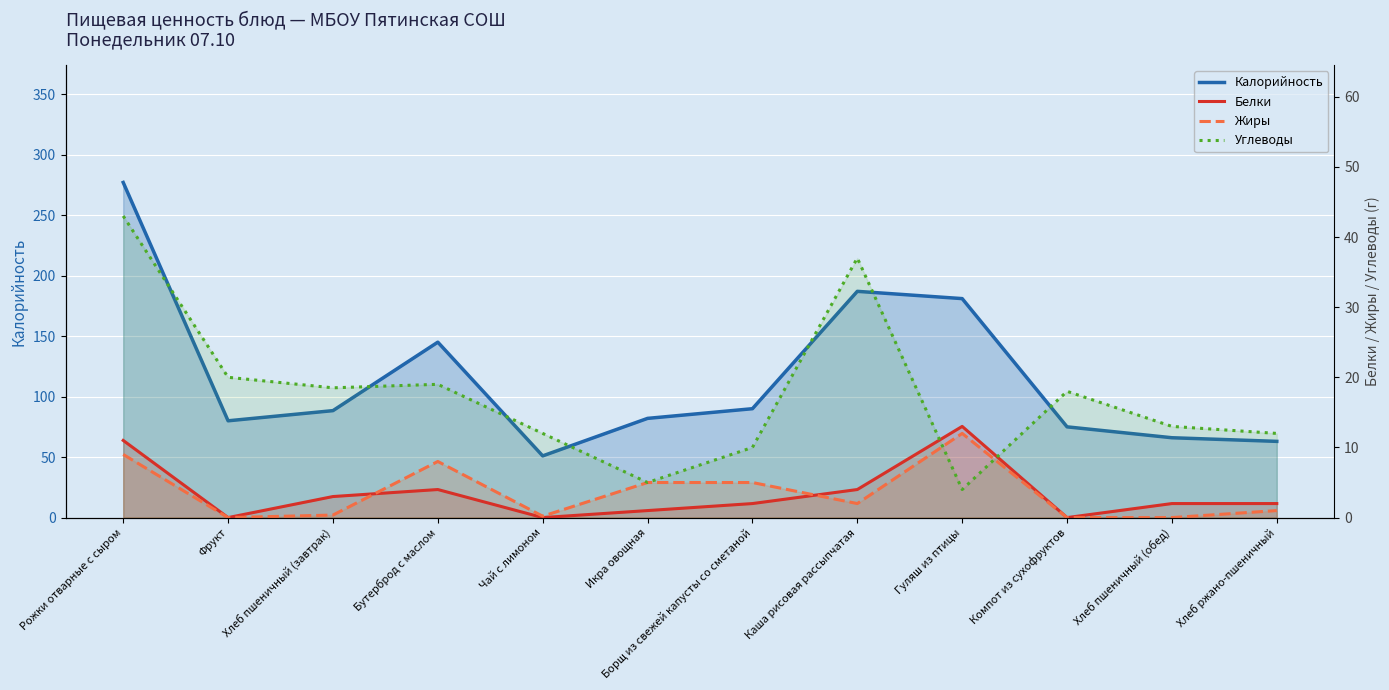

Between which two adjacent categories do Белки and Жиры first intersect?

Хлеб пшеничный (завтрак) and Бутерброд с маслом